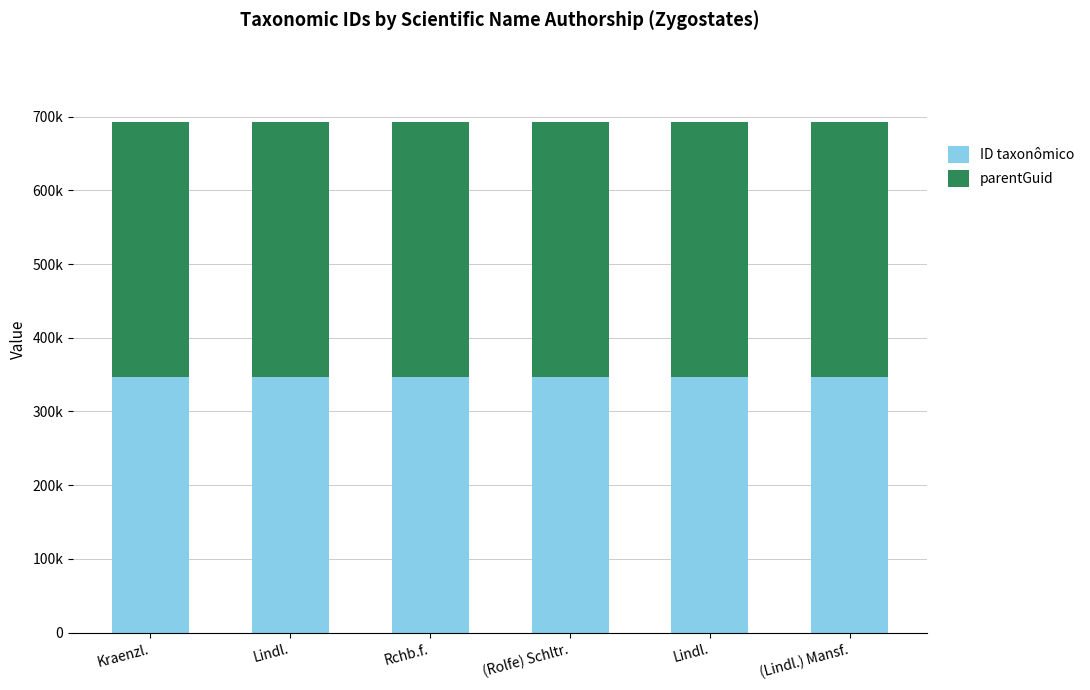

The parentGuid series shows 476414 at Lindl.. True or false?

False